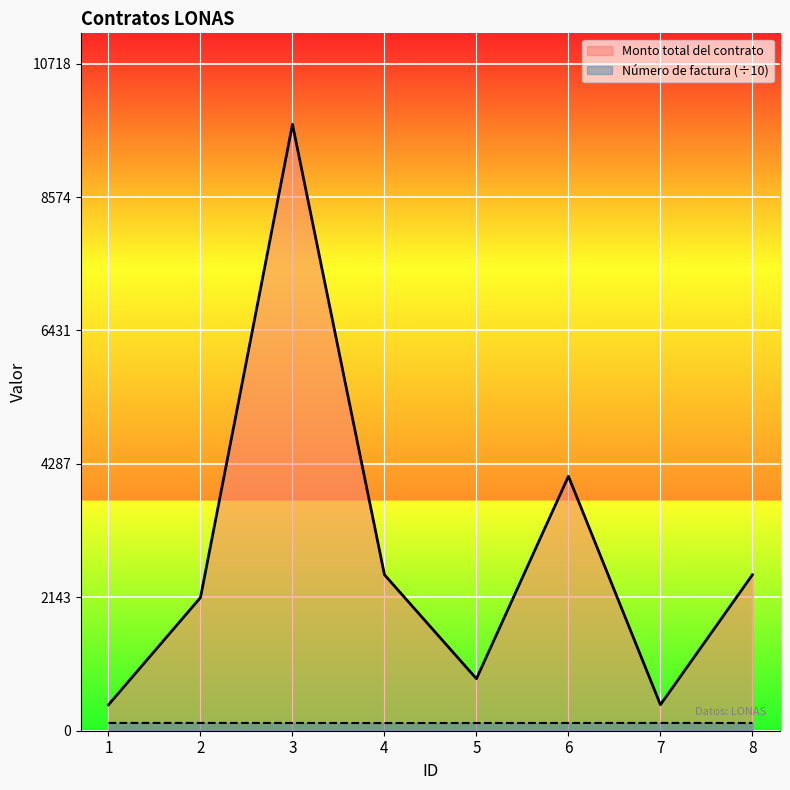

Reading left to right, transcribe all the data shown in this chart.

Monto total del contrato: 417.6	2140.2	9744.0	2505.6	835.2	4089.0	417.6	2505.6
Número de factura: 125.2	125.3	124.6	123.8	124.1	124.5	125.4	123.9